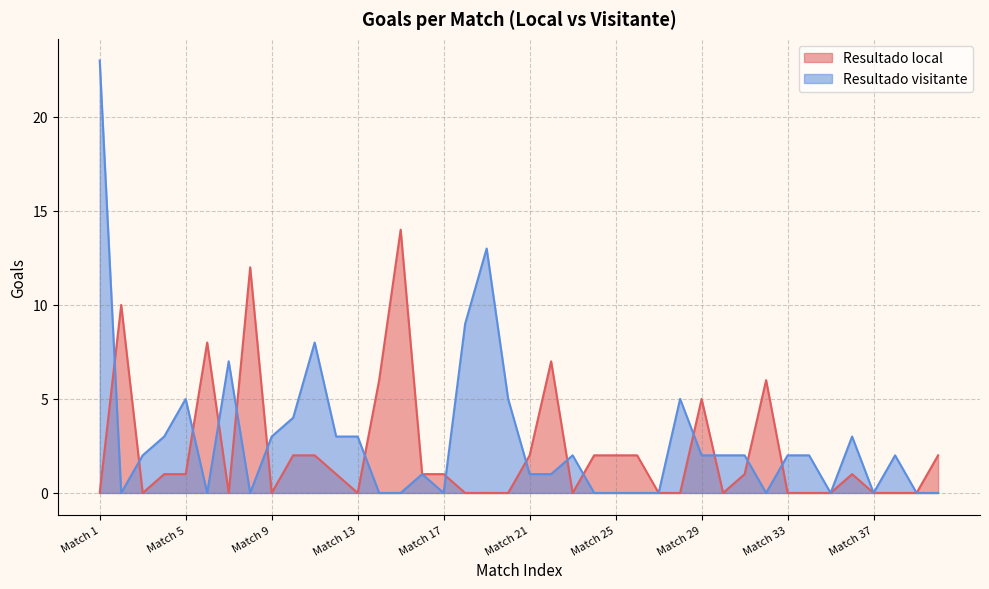

How many values in the Resultado local series exceed 1?

15